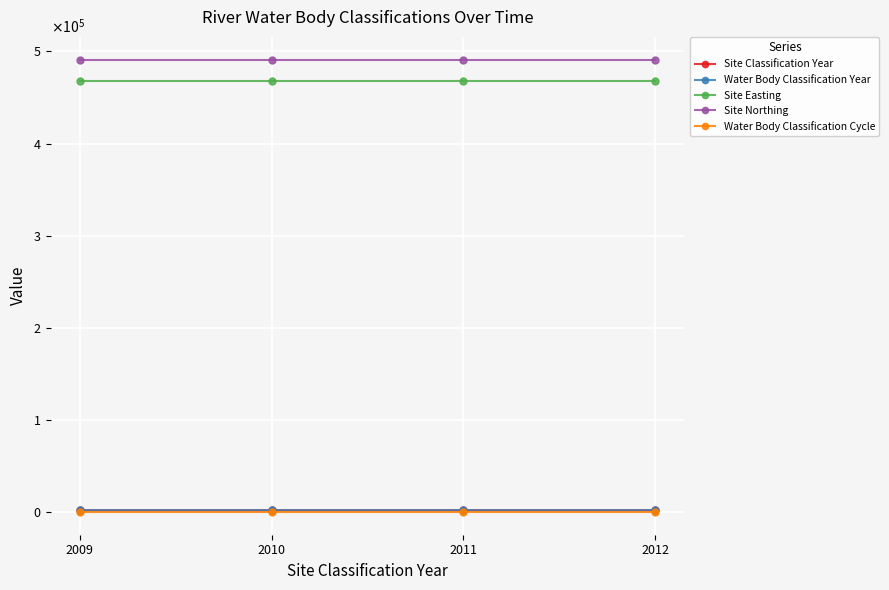

True or false: Site Northing and Site Classification Year cross at least once.

False